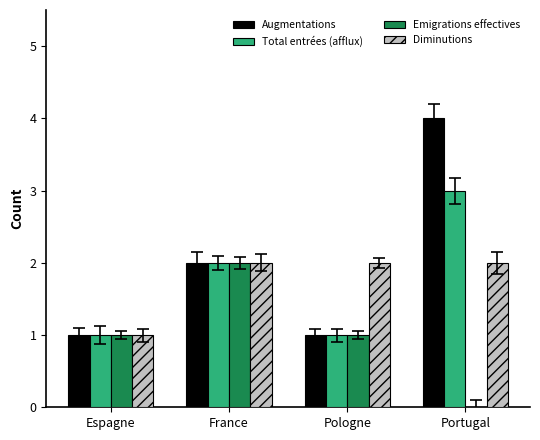

Between Pologne and Portugal, which series saw the biggest shift?

Augmentations